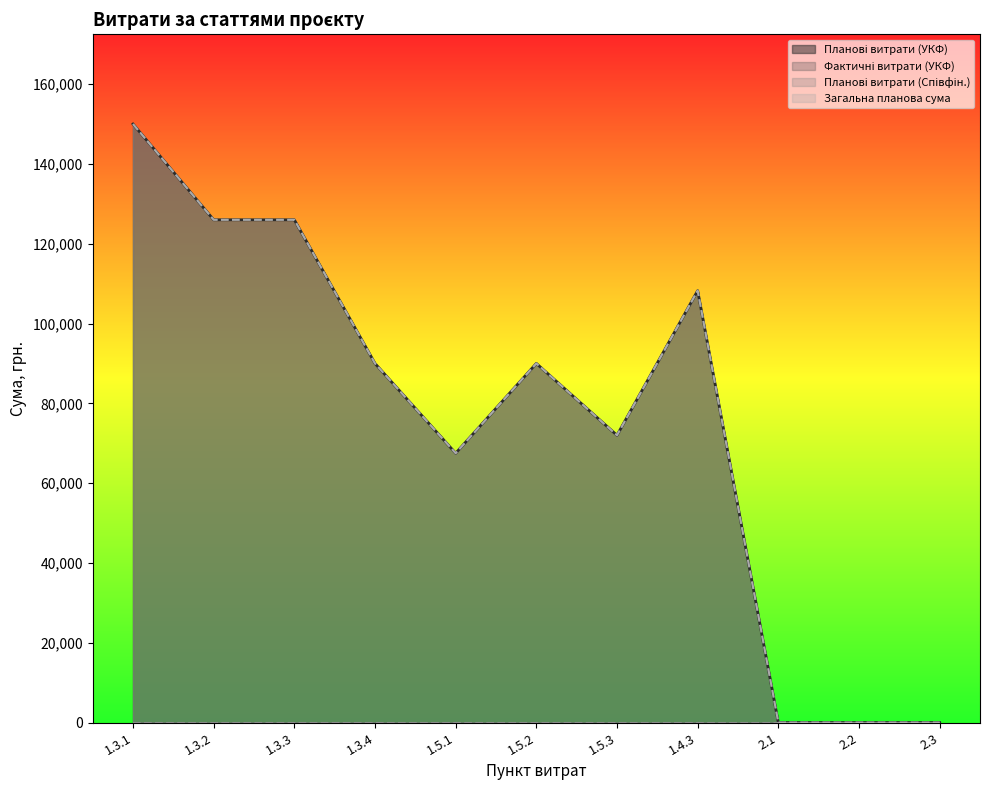

Which series changed the most between 1.5.2 and 1.5.3?

Планові витрати (УКФ)